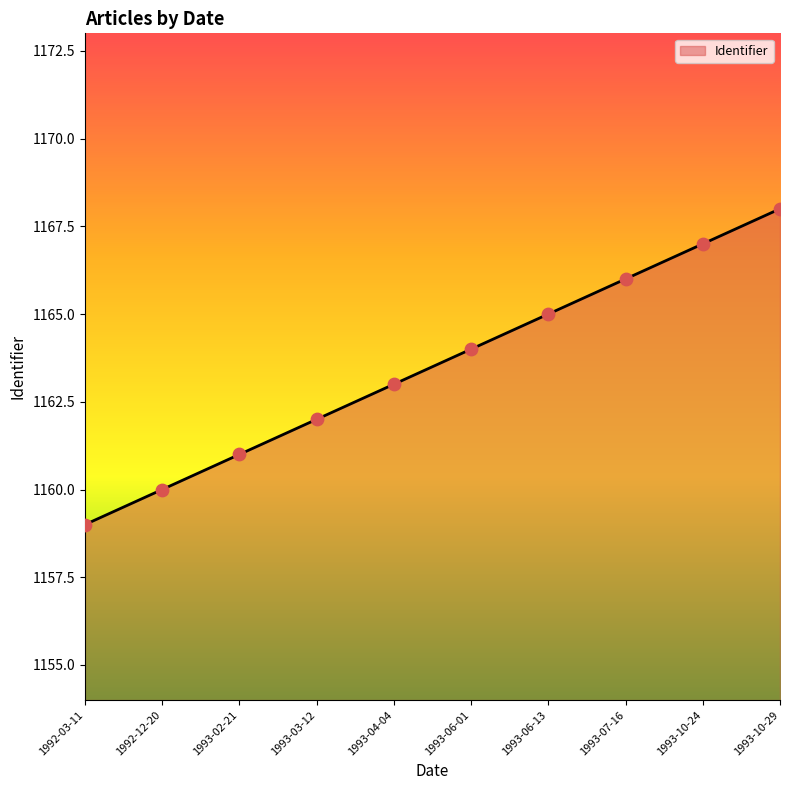

Which has a higher value, 1993-06-01 or 1993-10-29?

1993-10-29